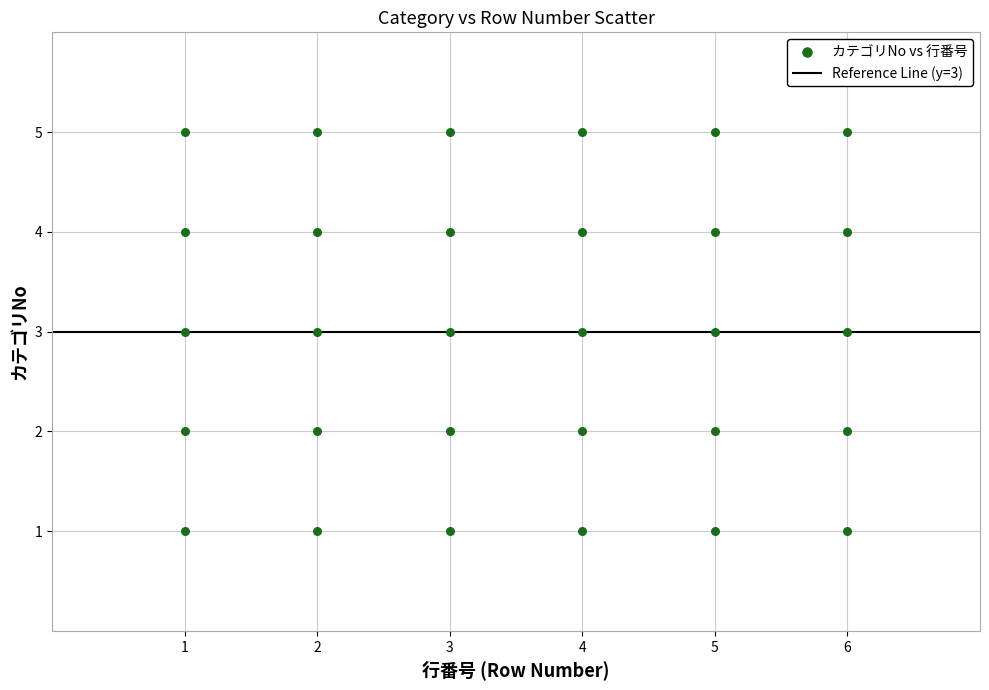

What is the range of X values (max minus min)?

5